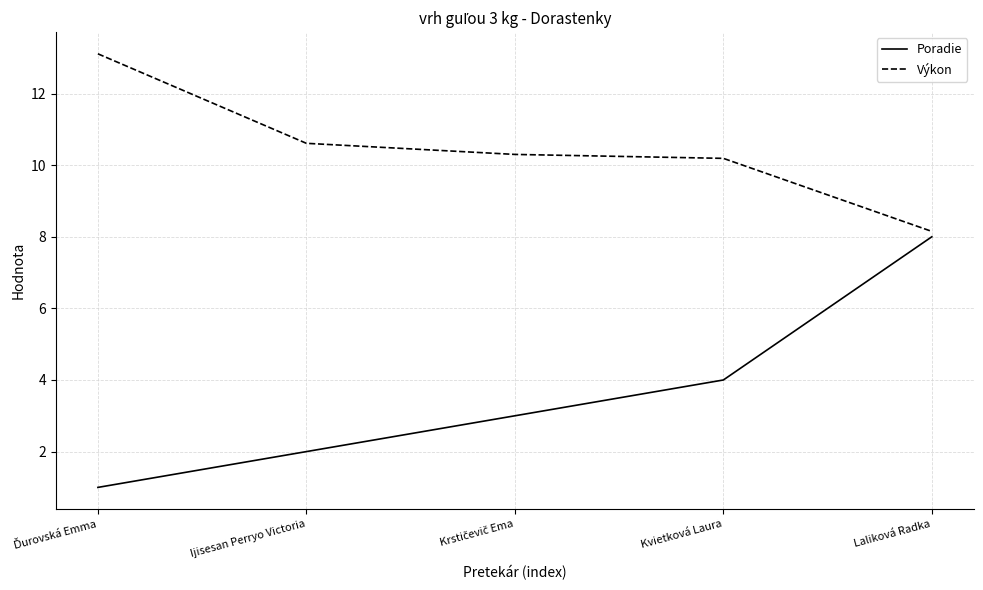

How many Poradie values are between 2 and 4?

3